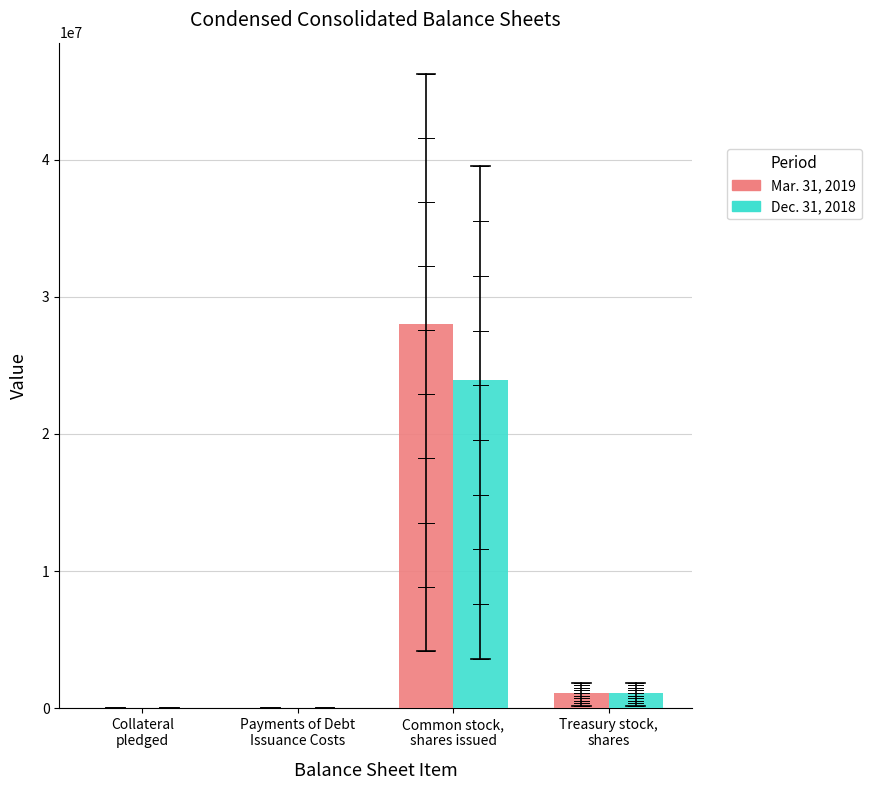

How many groups of bars are there?

4